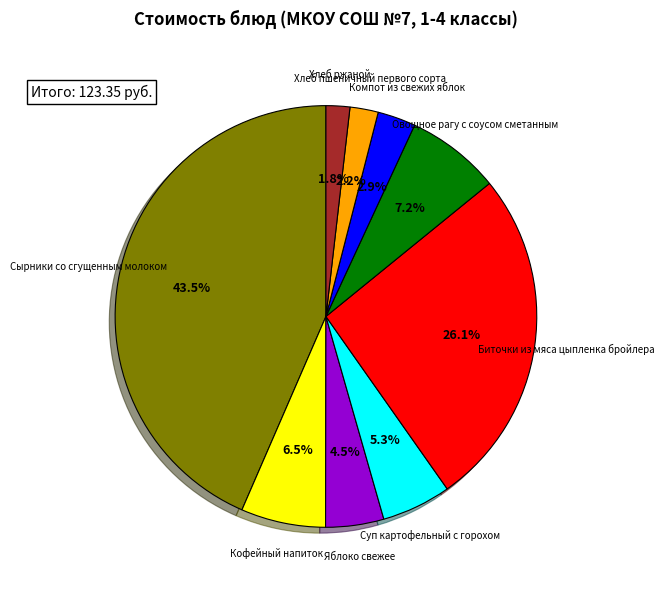

Is there a majority slice in this chart?

No